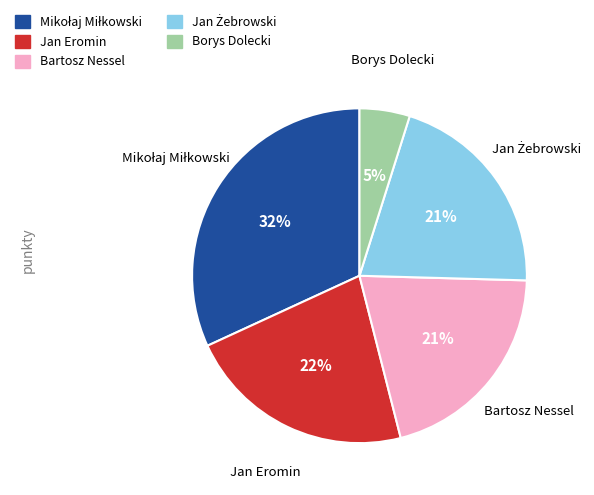

Is it true that Bartosz Nessel is 21% of the pie?

True